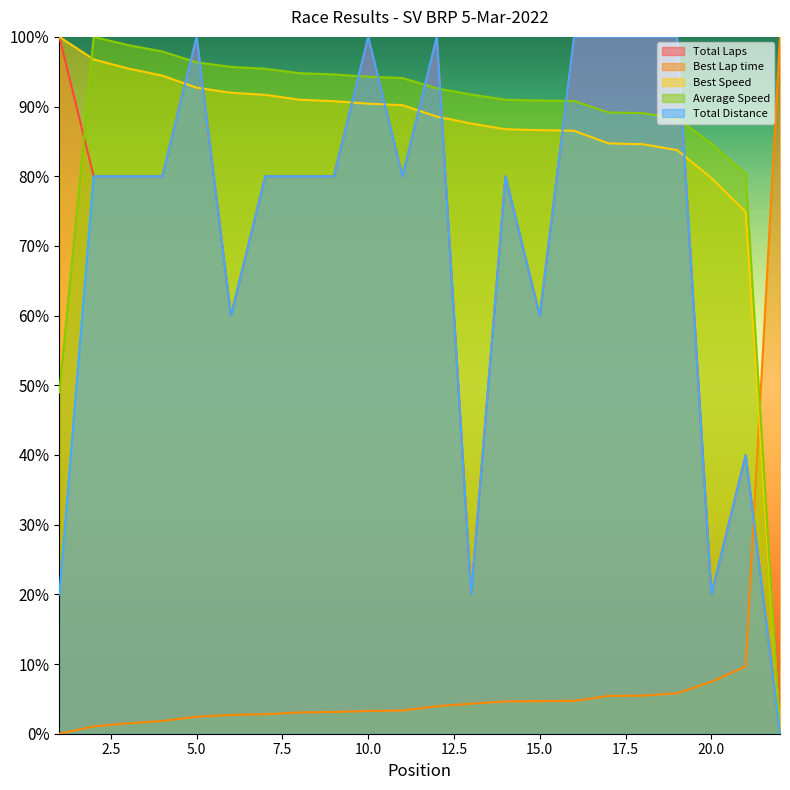

The Average Speed series shows 84.7 at 20.0. True or false?

True